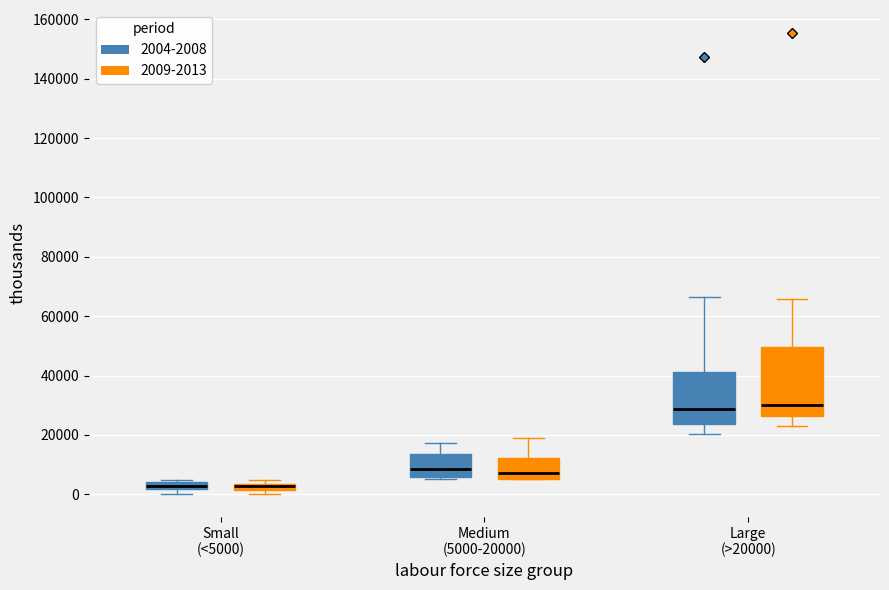

Which box is the tallest, from its lower edge to its upper edge?

Large (>20000) (2009-2013)